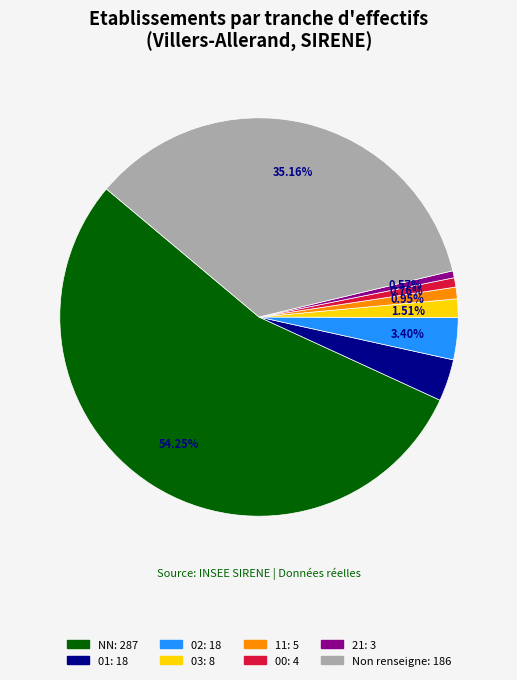

Is there any slice that represents more than half of the pie?

Yes